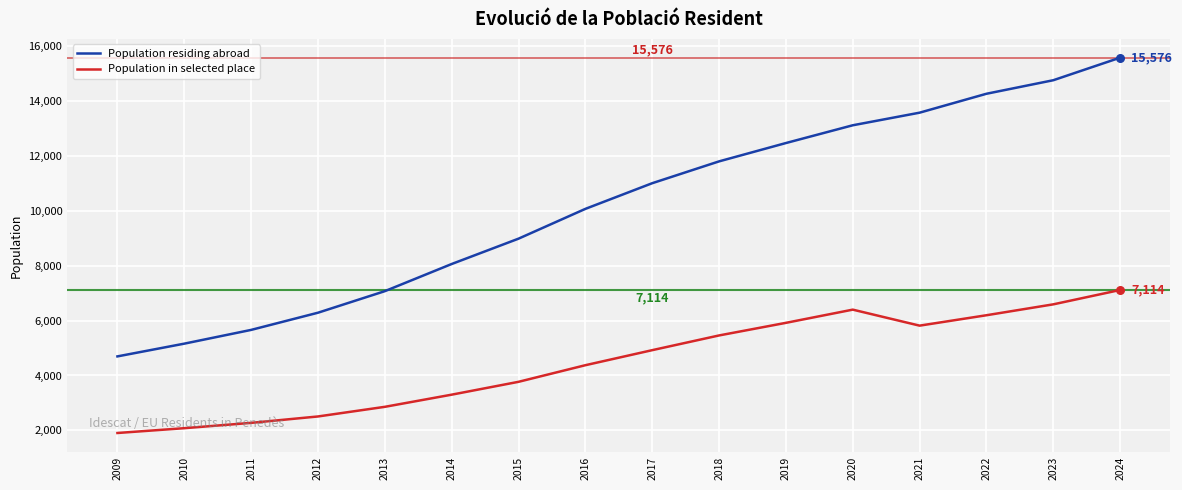

Which series changed the most between 2014 and 2015?

Population residing abroad